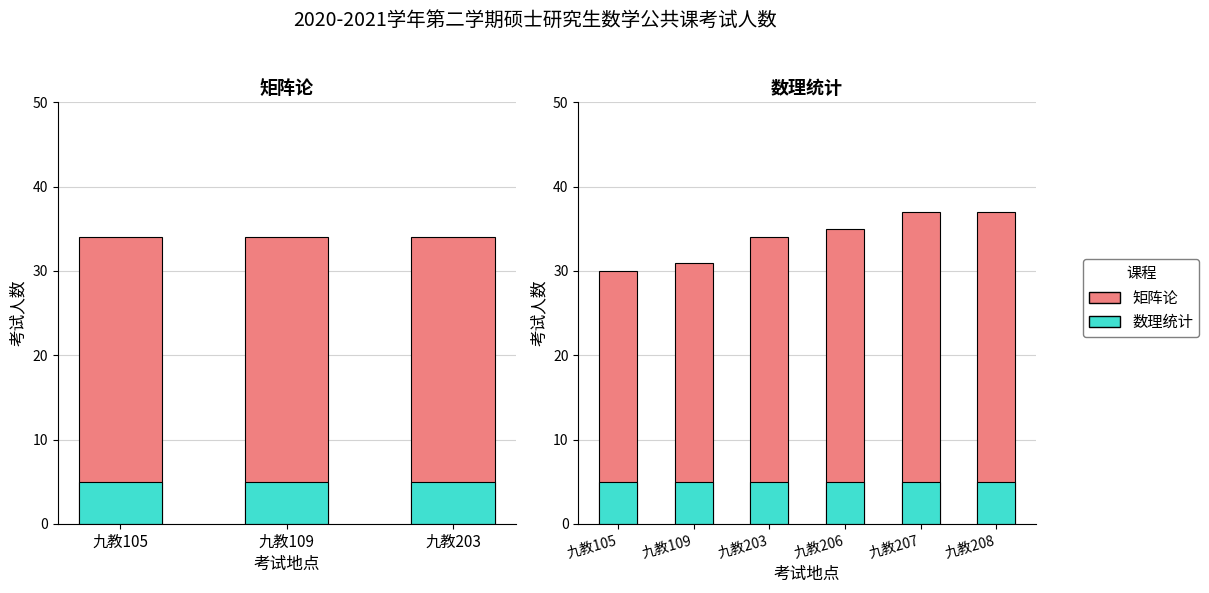

Count the values in the range 31 to 37.

5